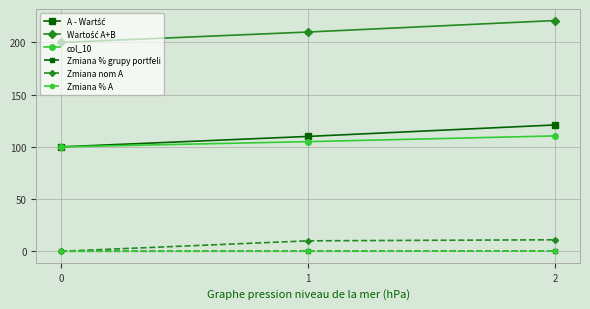

At how many categories does at least one series exceed 80?

3